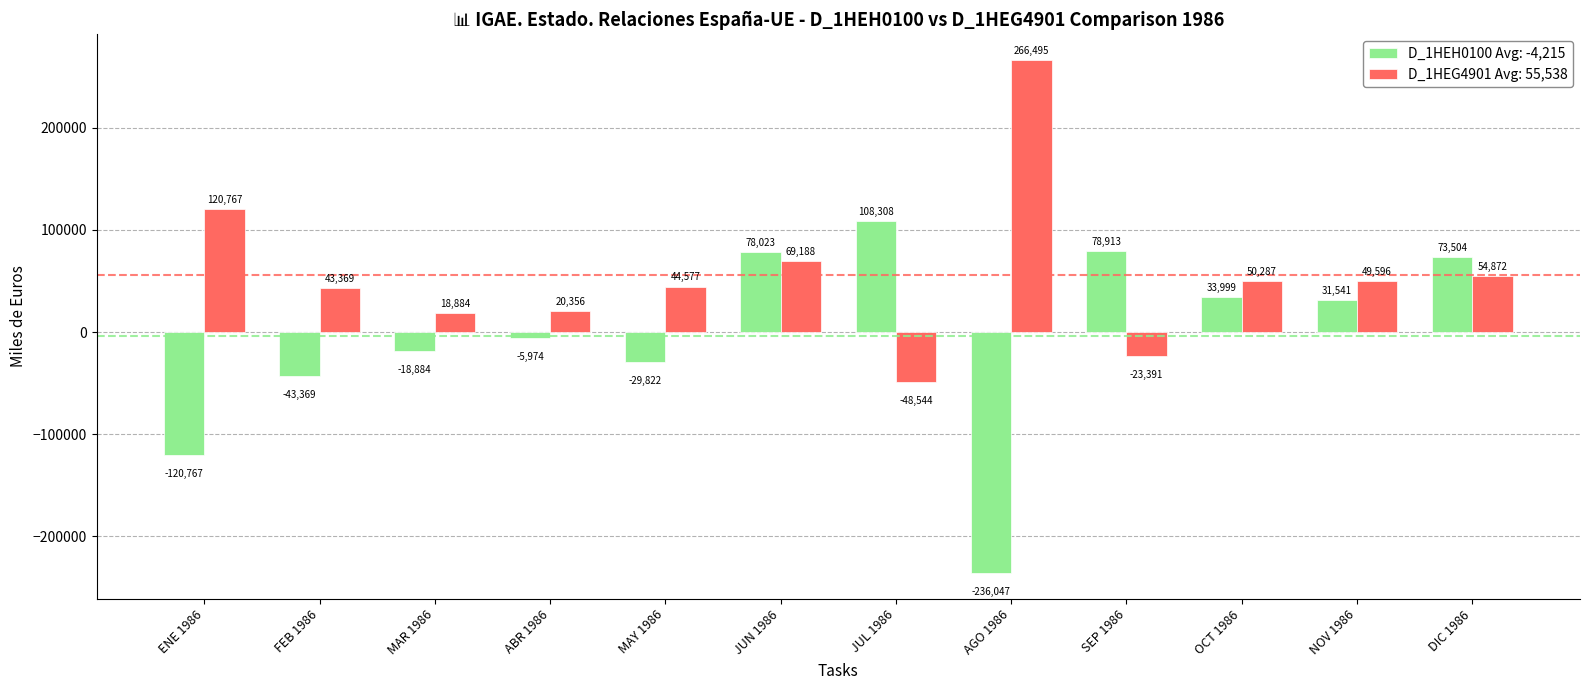

How many groups of bars are there?

12